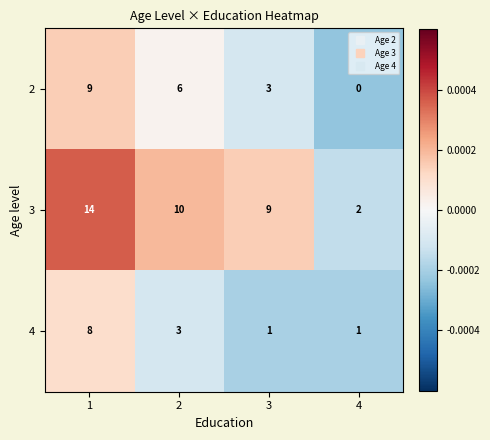

The 2 series shows 4 at 4. True or false?

False